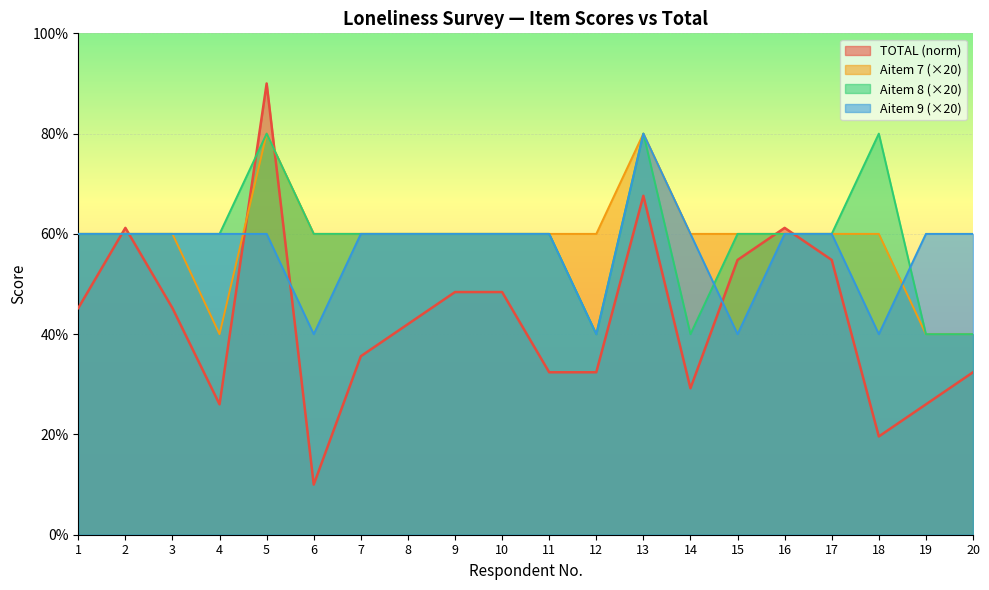

Rank the categories by Aitem 7 value from lowest to highest.

4, 19, 20, 1, 2, 3, 6, 7, 8, 9, 10, 11, 12, 14, 15, 16, 17, 18, 5, 13